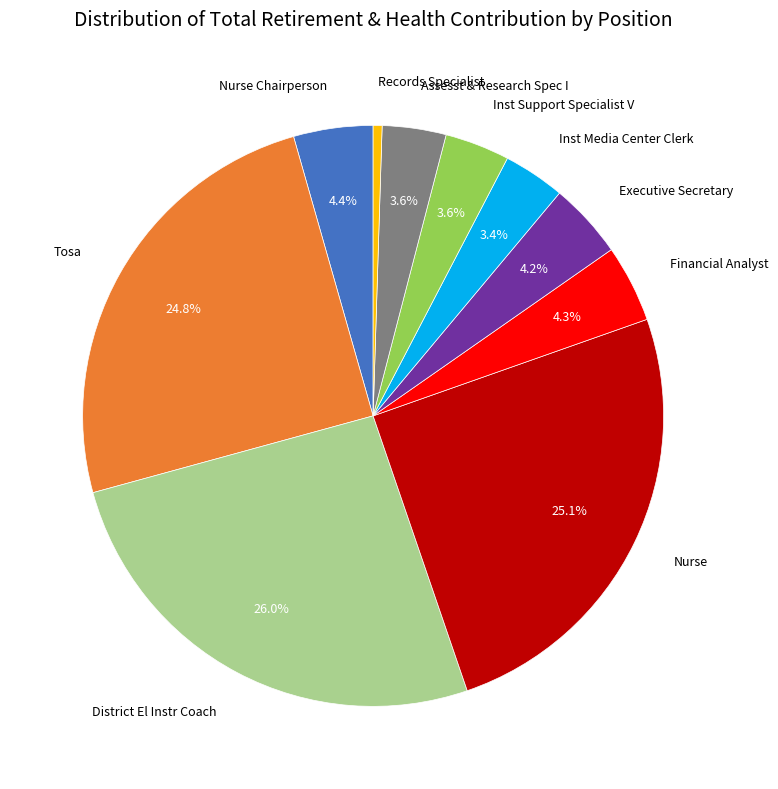

Which category has the biggest portion of the pie?

District El Instr Coach